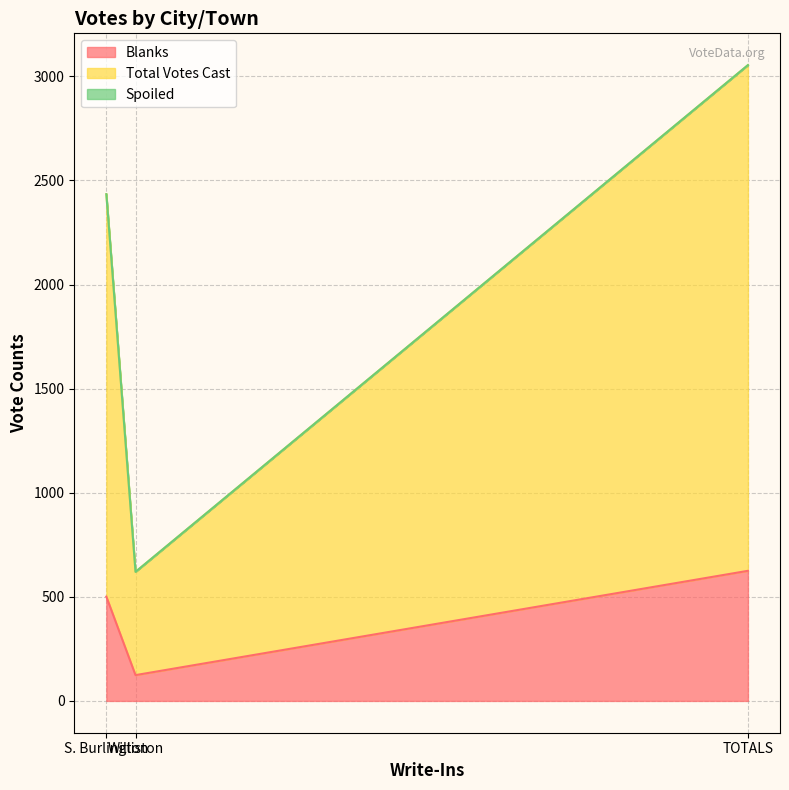

Reading right to left, extract all data points from this chart.

Blanks: TOTALS=625	Williston=124	S. Burlington=501
Total Votes Cast: TOTALS=3054	Williston=620	S. Burlington=2434